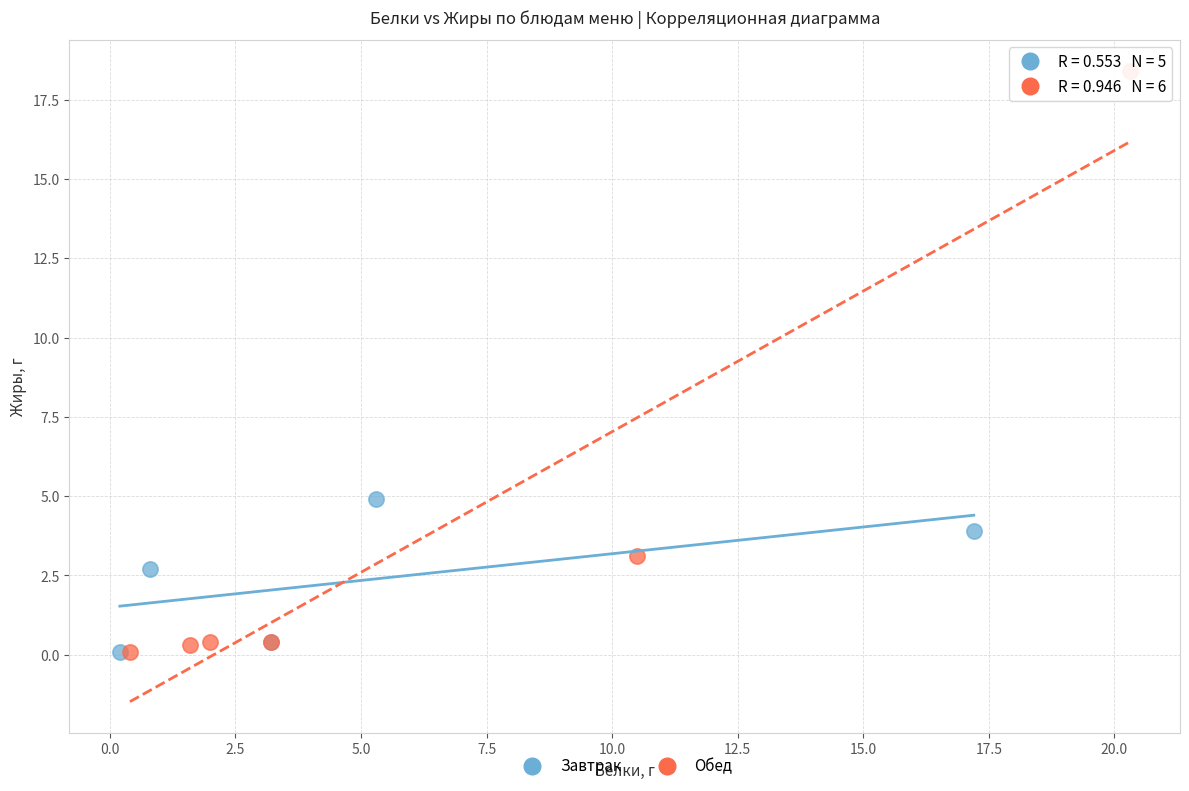

Which series has the largest Y range (max minus min)?

Обед